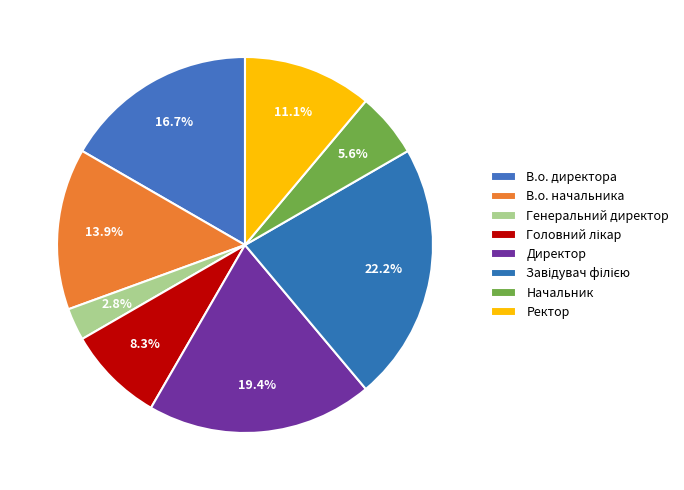

To the nearest percent, what portion does Ректор represent?

11%